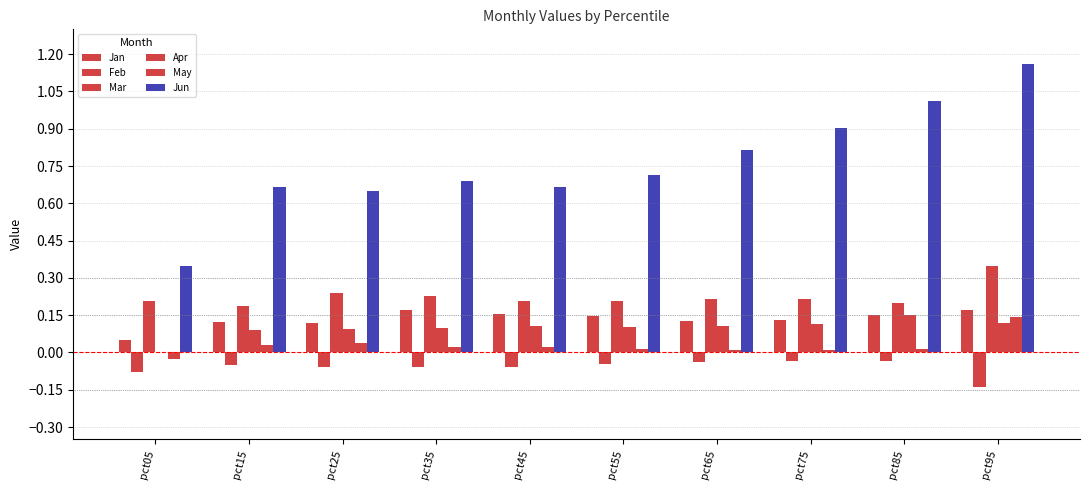

Are the bars grouped side by side (vs. stacked)?

Yes